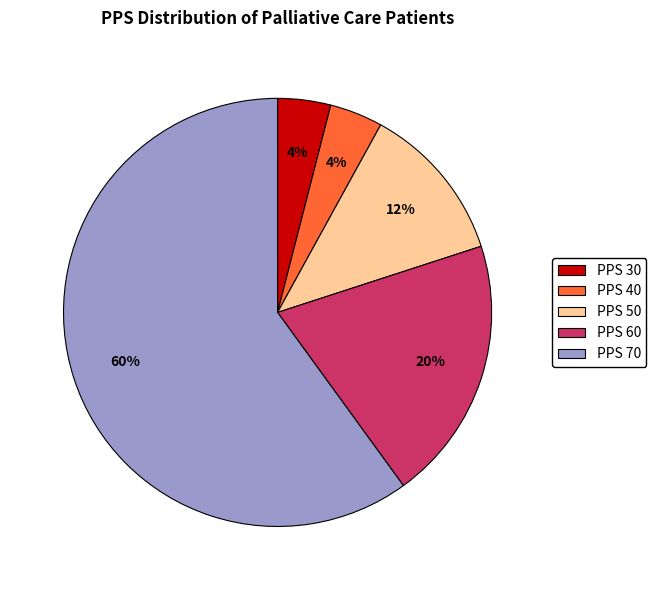

To the nearest percent, what percentage of the pie is PPS 60?

20%